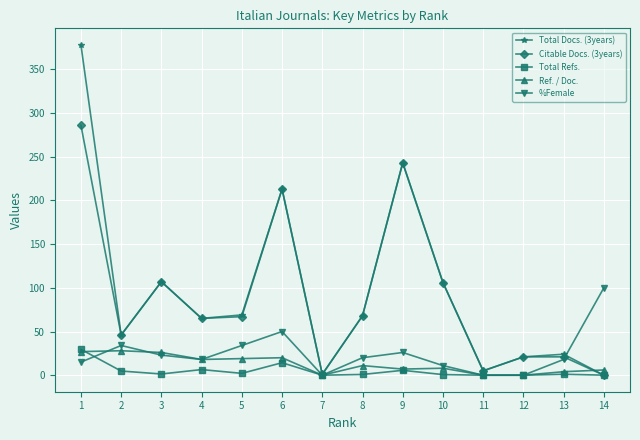

What is the difference between the maximum and minimum values in the Total Docs. (3years) series?

378.0